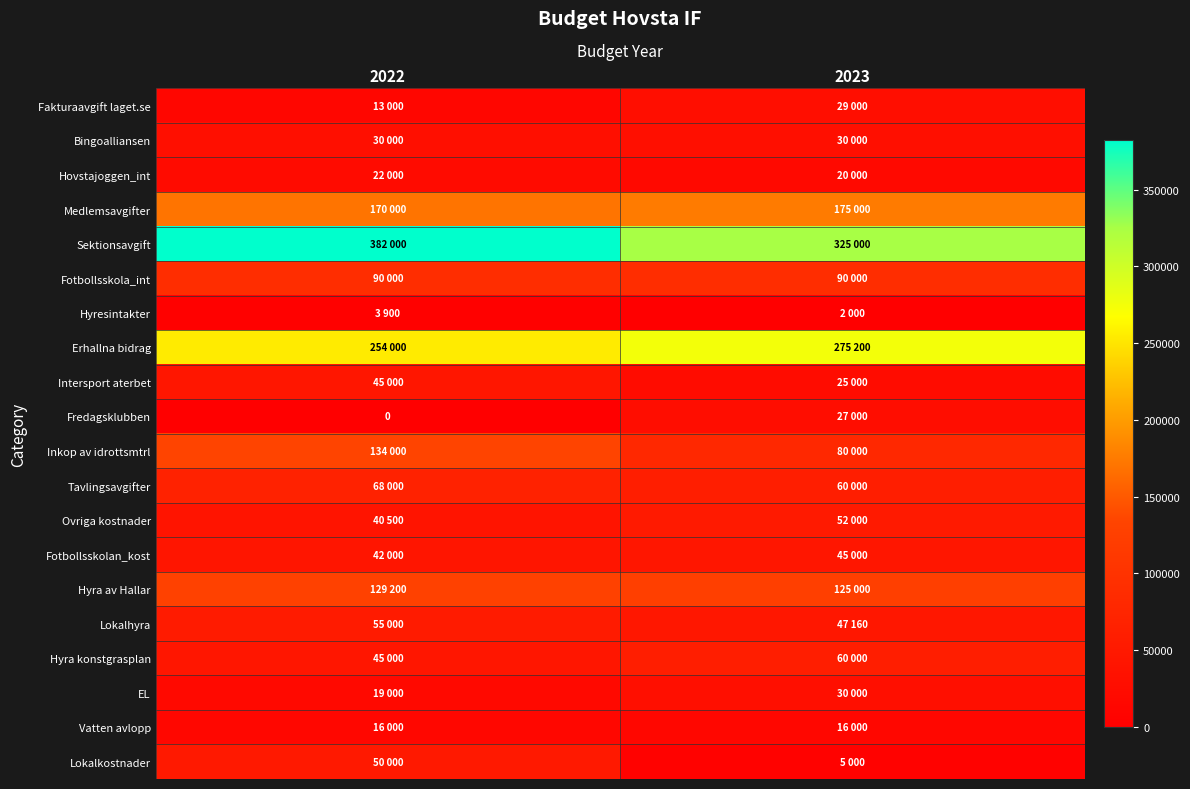

Between 2023 and 2022, which is larger?

2023